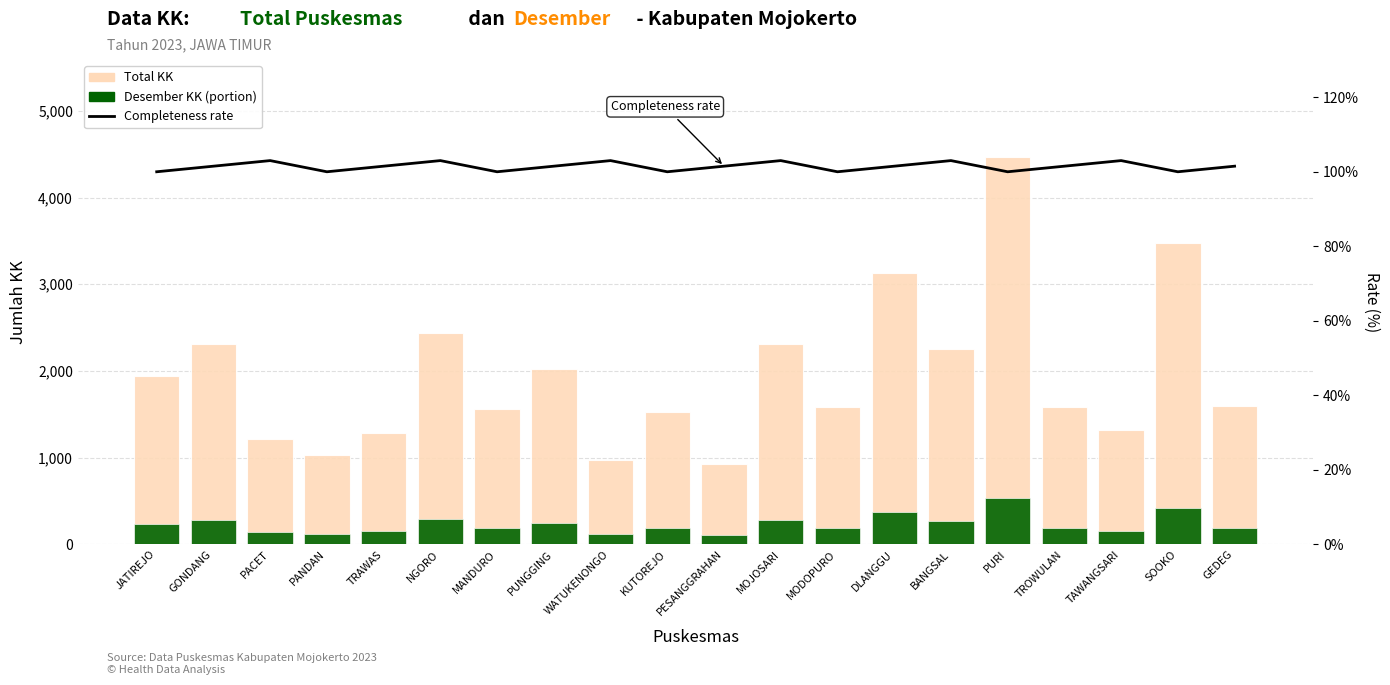

Reading left to right, list all the values displayed in this chart.

Total KK (analogy: daily tests): JATIREJO=1939.0	GONDANG=2310.0	PACET=1210.0	PANDAN=1033.0	TRAWAS=1279.0	NGORO=2435.0	MANDURO=1559.0	PUNGGING=2017.0	WATUKENONGO=974.0	KUTOREJO=1524.0	PESANGGRAHAN=930.0	MOJOSARI=2314.0	MODOPURO=1589.0	DLANGGU=3129.0	BANGSAL=2256.0	PURI=4469.0	TROWULAN=1580.0	TAWANGSARI=1315.0	SOOKO=3481.0	GEDEG=1591.0
Desember KK (analogy: daily cases): JATIREJO=232.7	GONDANG=277.2	PACET=145.2	PANDAN=124.0	TRAWAS=153.5	NGORO=292.2	MANDURO=187.1	PUNGGING=242.0	WATUKENONGO=116.9	KUTOREJO=182.9	PESANGGRAHAN=111.6	MOJOSARI=277.7	MODOPURO=190.7	DLANGGU=375.5	BANGSAL=270.7	PURI=536.3	TROWULAN=189.6	TAWANGSARI=157.8	SOOKO=417.7	GEDEG=190.9
Rate (%): JATIREJO=100.0	GONDANG=101.5	PACET=103.0	PANDAN=100.0	TRAWAS=101.5	NGORO=103.0	MANDURO=100.0	PUNGGING=101.5	WATUKENONGO=103.0	KUTOREJO=100.0	PESANGGRAHAN=101.5	MOJOSARI=103.0	MODOPURO=100.0	DLANGGU=101.5	BANGSAL=103.0	PURI=100.0	TROWULAN=101.5	TAWANGSARI=103.0	SOOKO=100.0	GEDEG=101.5